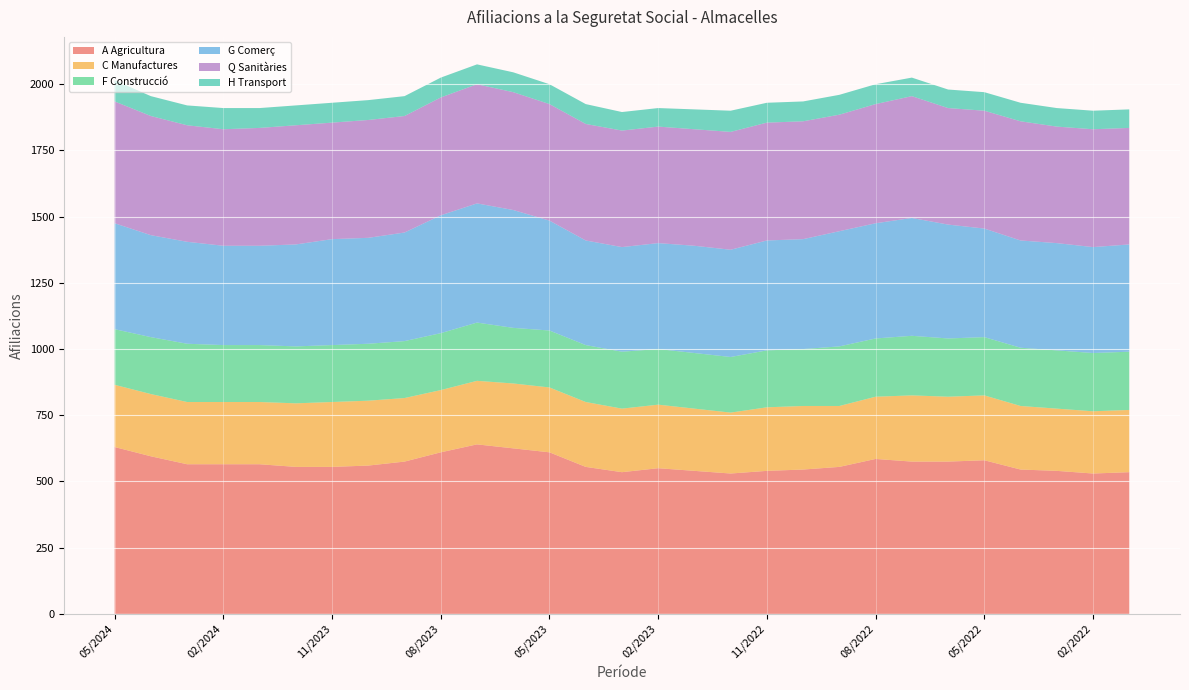

Reading left to right, transcribe all the data shown in this chart.

A Agricultura: 630	595	565	565	565	555	555	560	575	610	640	625	610	555	535	550	540	530	540	545	555	585	575	575	580	545	540	530	535
C Manufactures: 235	235	235	235	235	240	245	245	240	235	240	245	245	245	240	240	235	230	240	240	230	235	250	245	245	240	235	235	235
F Construcció: 210	215	220	215	215	215	215	215	215	215	220	210	215	215	215	210	210	210	215	215	225	220	225	220	220	220	220	220	220
G Comerç: 400	385	385	375	375	385	400	400	410	445	450	445	415	395	395	400	405	405	415	415	435	435	445	430	410	405	405	400	405
Q Sanitàries: 460	450	440	440	445	450	440	445	440	445	450	445	440	440	440	440	440	445	445	445	440	450	460	440	445	450	440	445	440
H Transport: 80	75	75	80	75	75	75	75	75	75	75	75	75	75	70	70	75	80	75	75	75	75	70	70	70	70	70	70	70